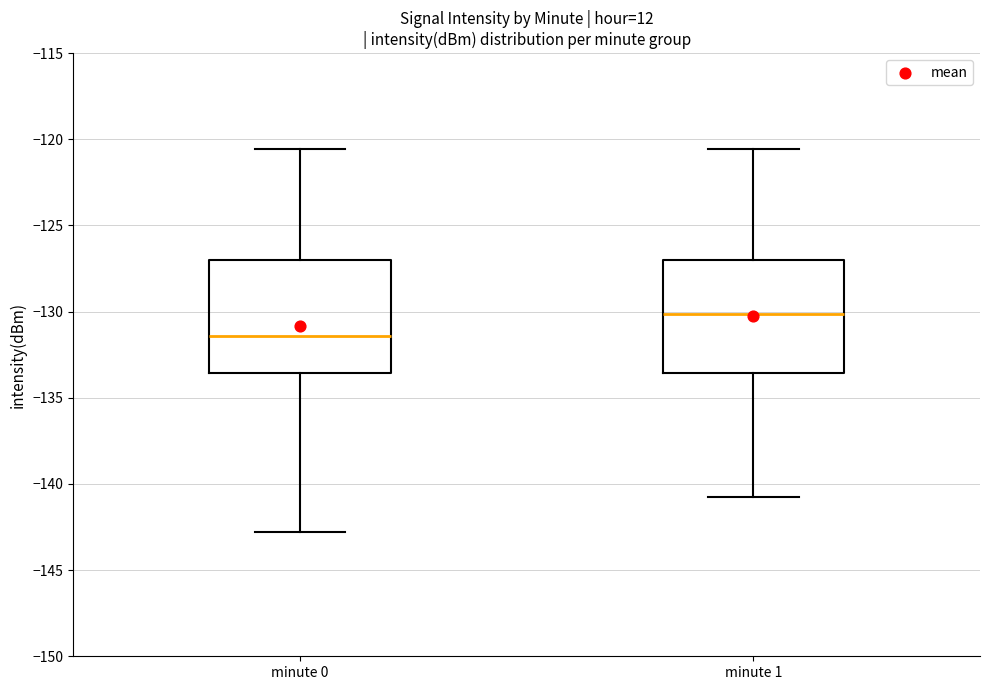

Which box has the highest median line?

minute 1